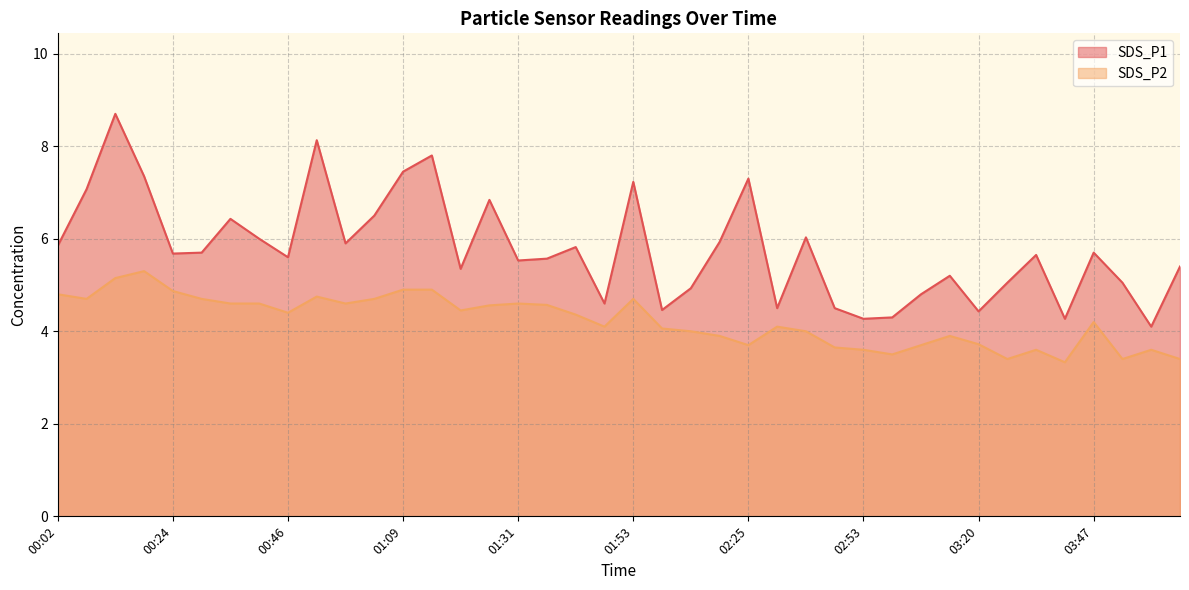

The SDS_P1 series shows 9.8 at 00:41. True or false?

False